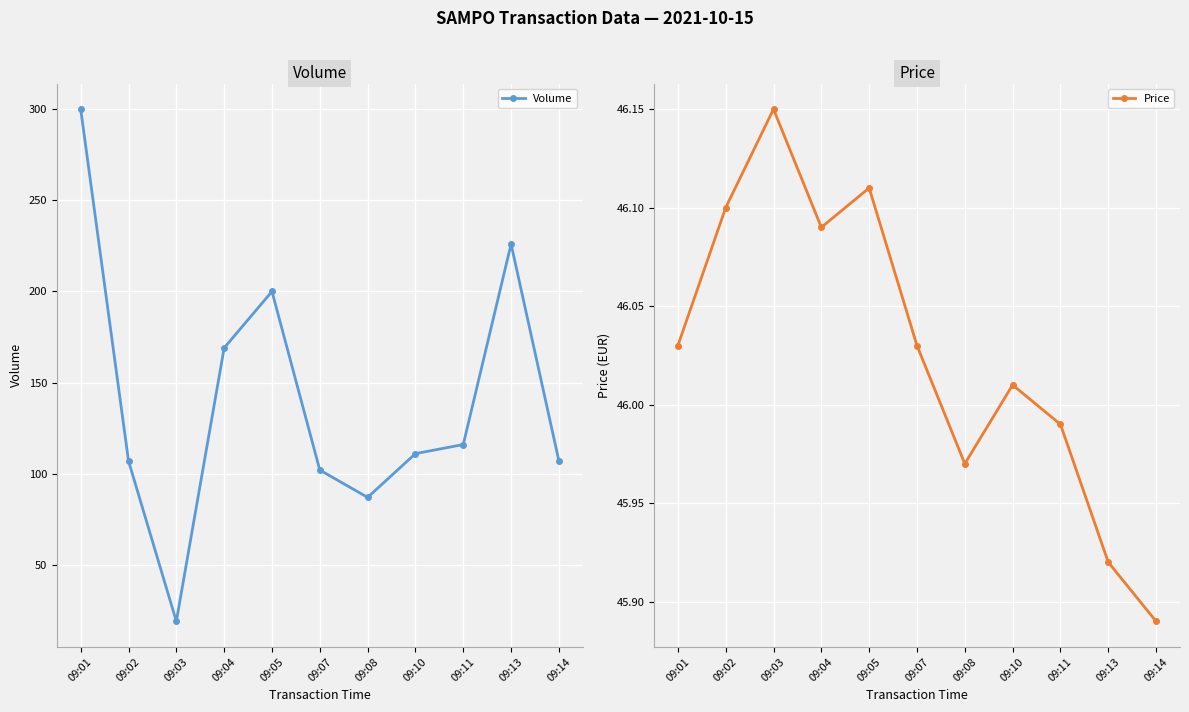

List the labels in order of Price value, smallest first.

09:14, 09:13, 09:08, 09:11, 09:10, 09:01, 09:07, 09:04, 09:02, 09:05, 09:03